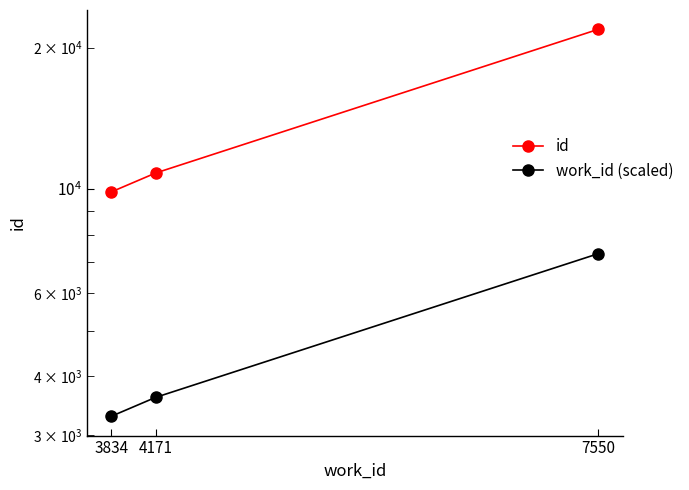

What is the average value of the work_id (scaled) series?

4728.0